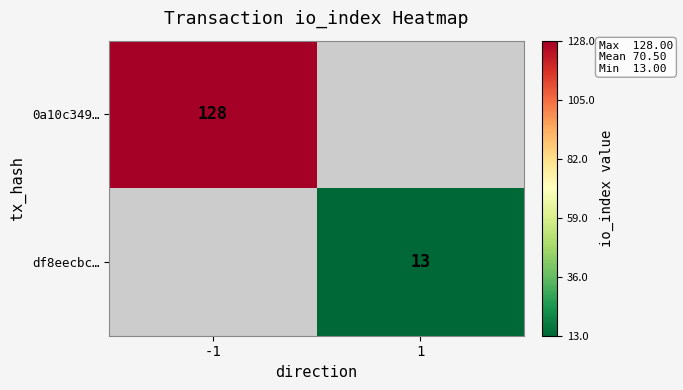

True or false: 0a10c349… has a value of 128 at -1.

True